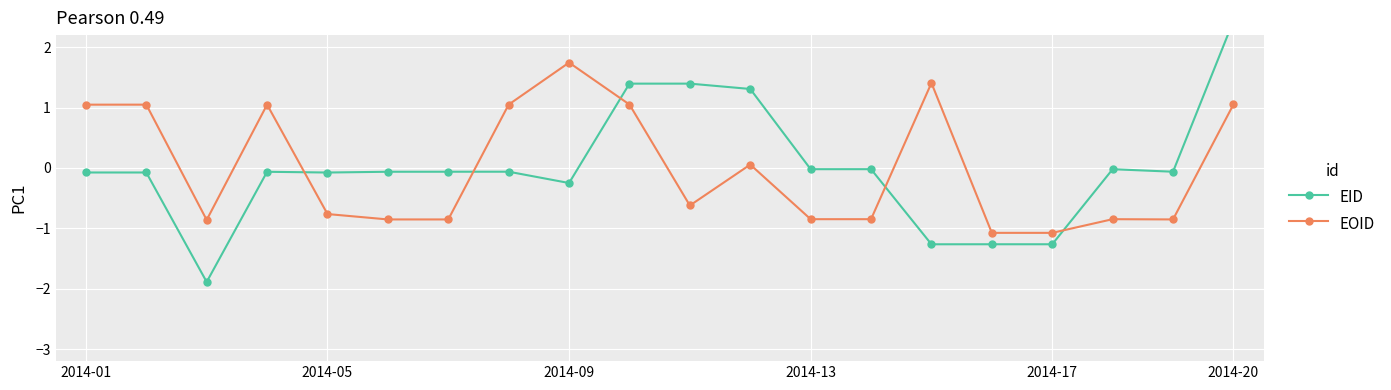

How many intersections are there between EID and EOID?

5